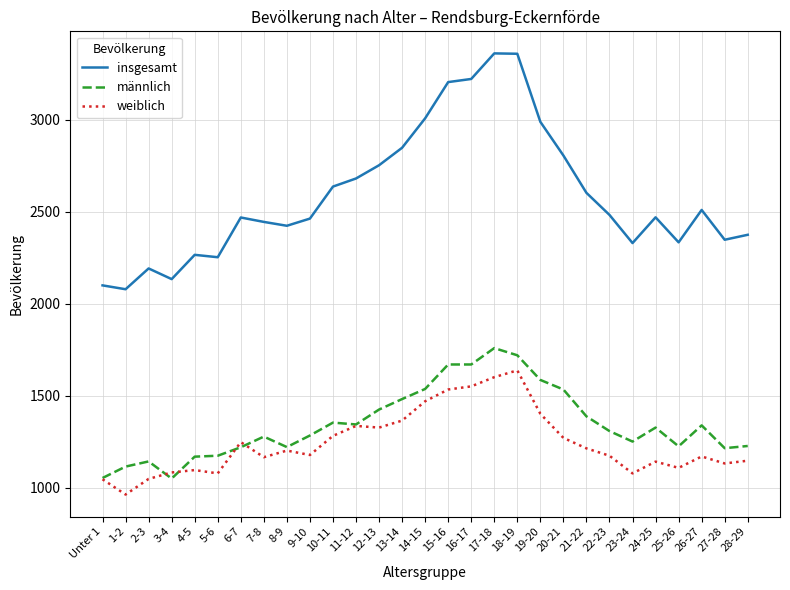

What is the maximum value shown in the chart?

3362